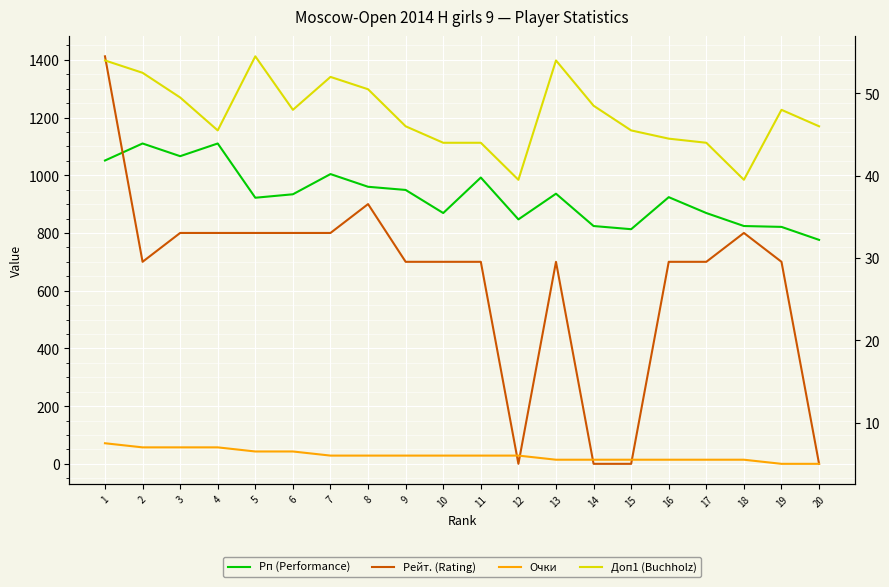

At which category is the sum across all series the highest?

1